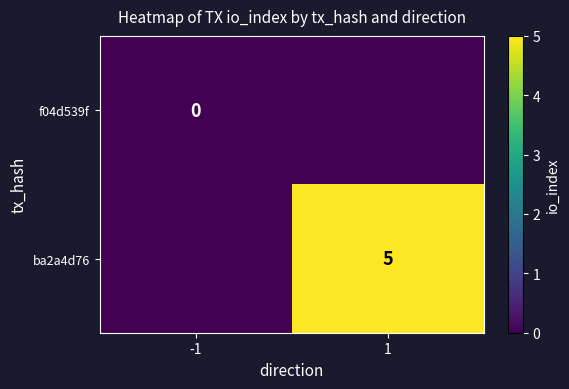

Rank the series by their maximum value, from highest to lowest.

ba2a4d76, f04d539f